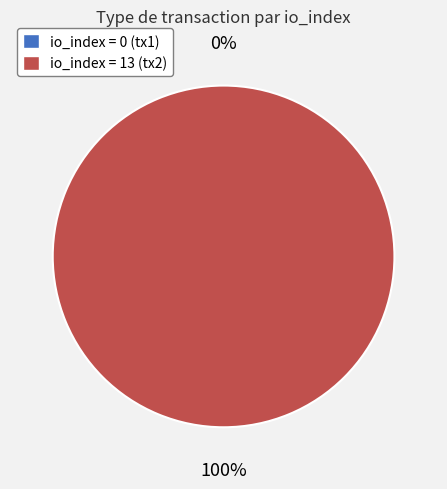

Do tx_index_0 and tx_index_13 together represent more than half of the pie?

Yes